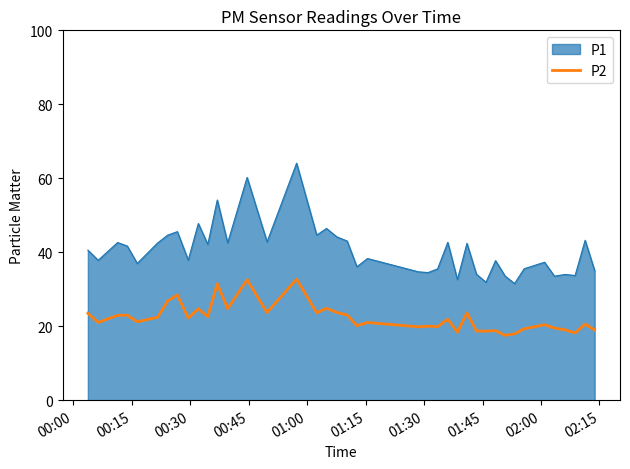

What is the greatest value displayed?

64.1